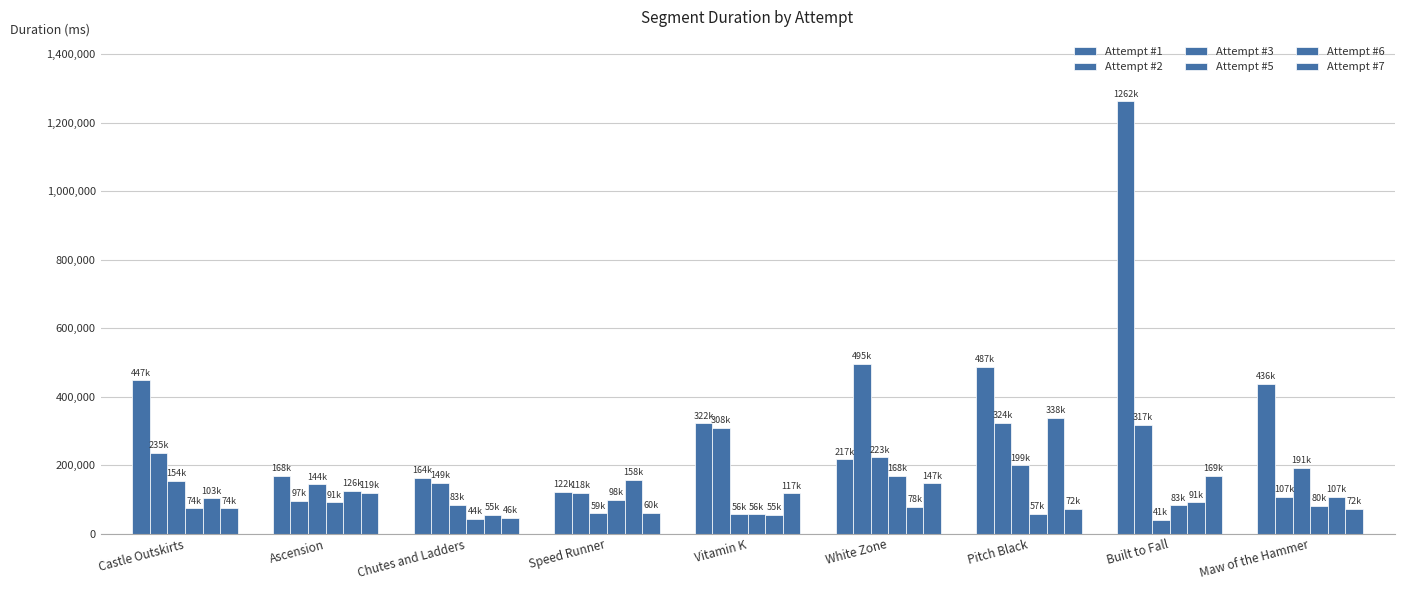

How many bars are there in each group?

6